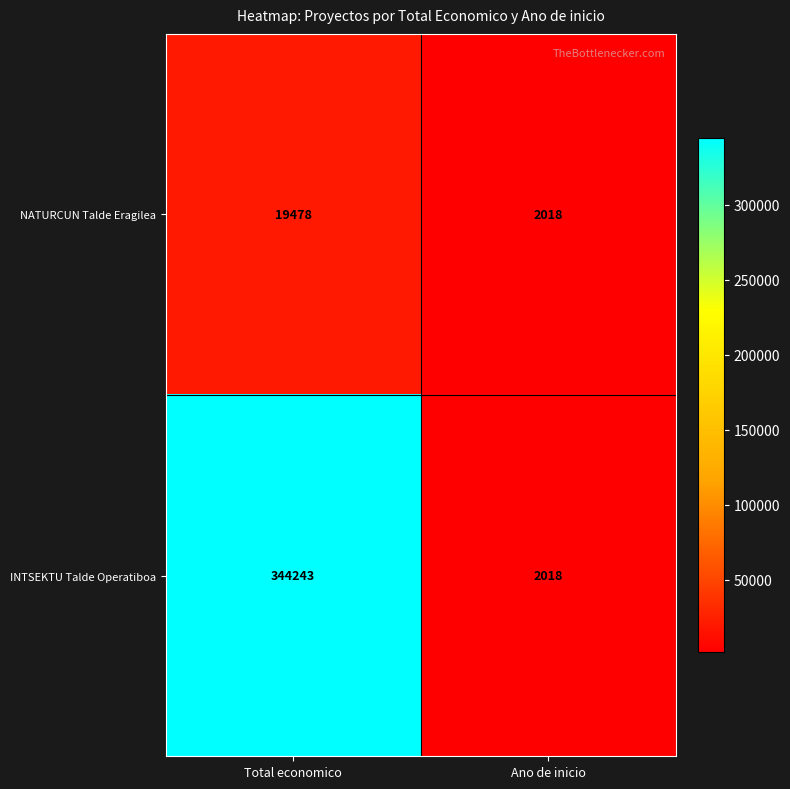

What is the spread (max minus min) of values at Total economico?

324765